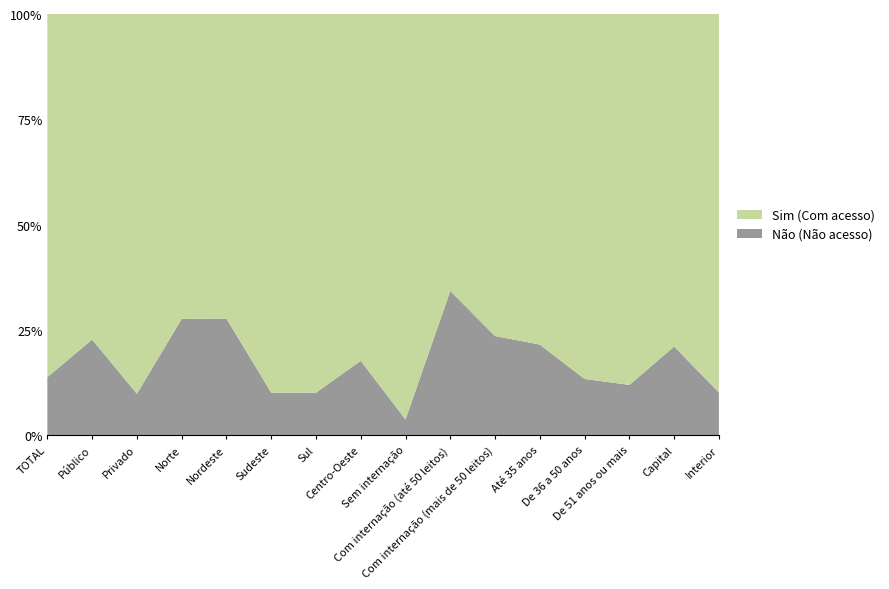

Reading left to right, extract all data points from this chart.

Sim: TOTAL=219157.4	Público=90456.0	Privado=205125.8	Norte=20127.2	Nordeste=65814.8	Sudeste=188897.0	Sul=29697.9	Centro-Oeste=24890.0	Sem internação=188932.2	Com internação (até 50 leitos)=9962.7	Com internação (mais de 50 leitos)=111780.8	Até 35 anos=76328.3	De 36 a 50 anos=138948.3	De 51 anos ou mais=72582.7	Capital=104513.1	Interior=189698.6
Não: TOTAL=35178.1	Público=26652.1	Privado=22479.2	Norte=7691.0	Nordeste=25256.6	Sudeste=21344.4	Sul=3351.6	Centro-Oeste=5354.7	Sem internação=7418.6	Com internação (até 50 leitos)=5197.9	Com internação (mais de 50 leitos)=34501.9	Até 35 anos=20972.0	De 36 a 50 anos=21514.9	De 51 anos ou mais=9878.4	Capital=27945.7	Interior=21493.4